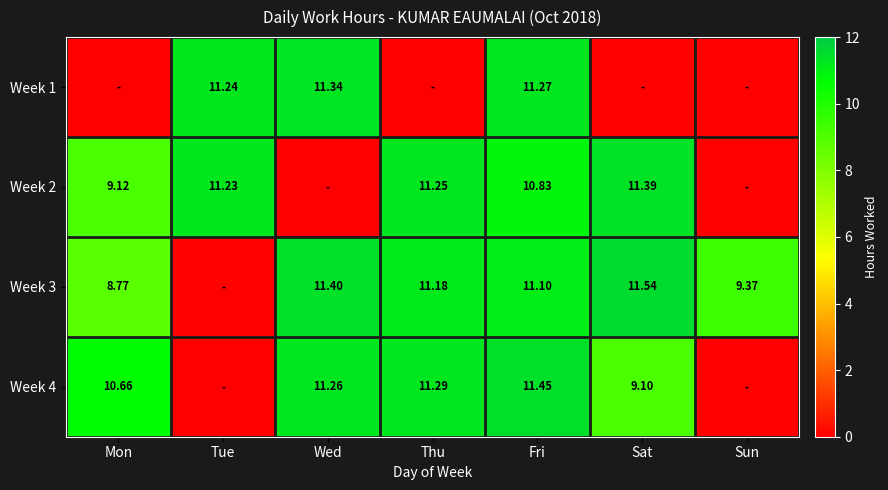

What is the sum of the Week 2 values at Fri and Sat?

22.2